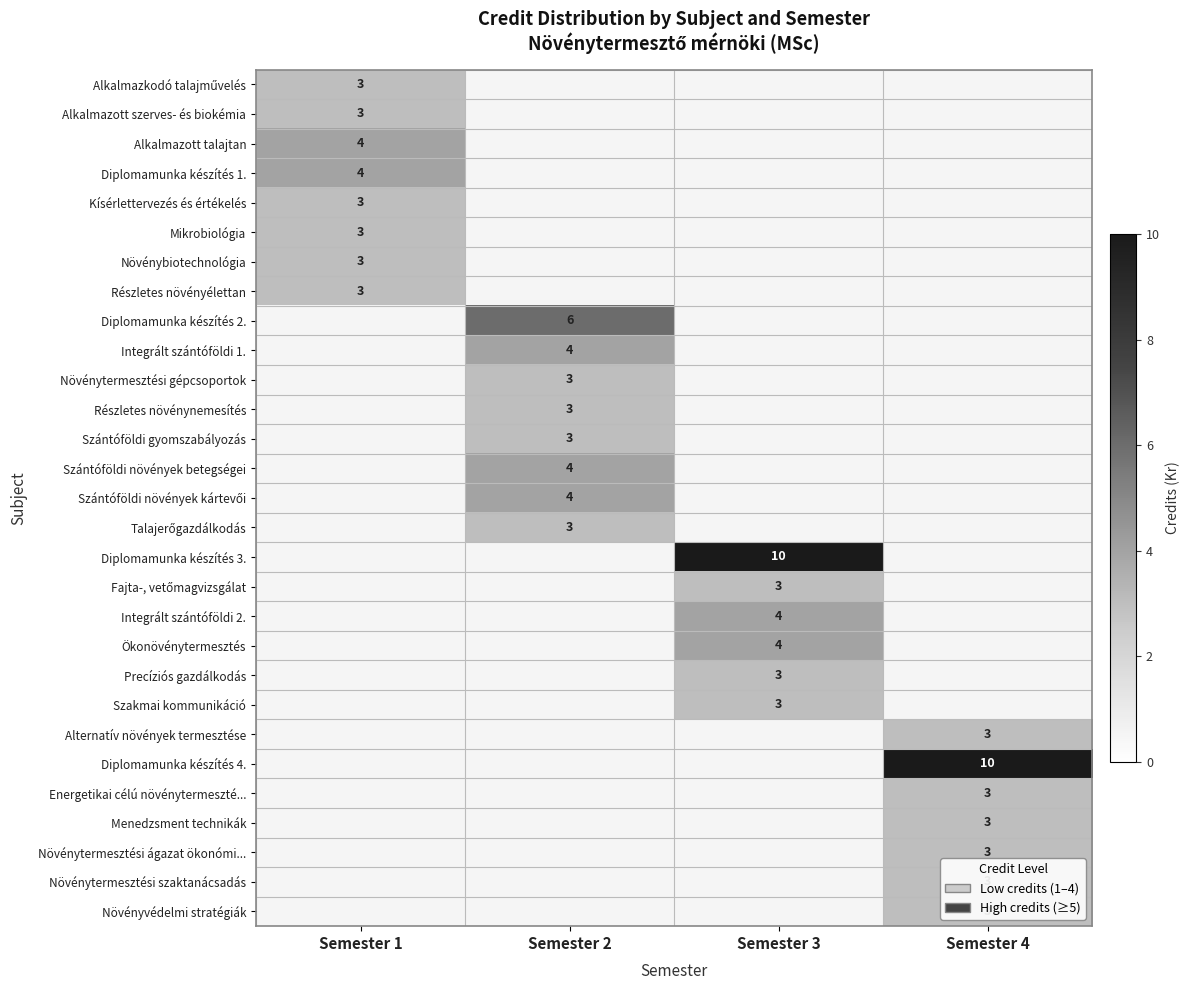

Is it true that Integrált szántóföldi 1. equals 4 at Semester 2?

True